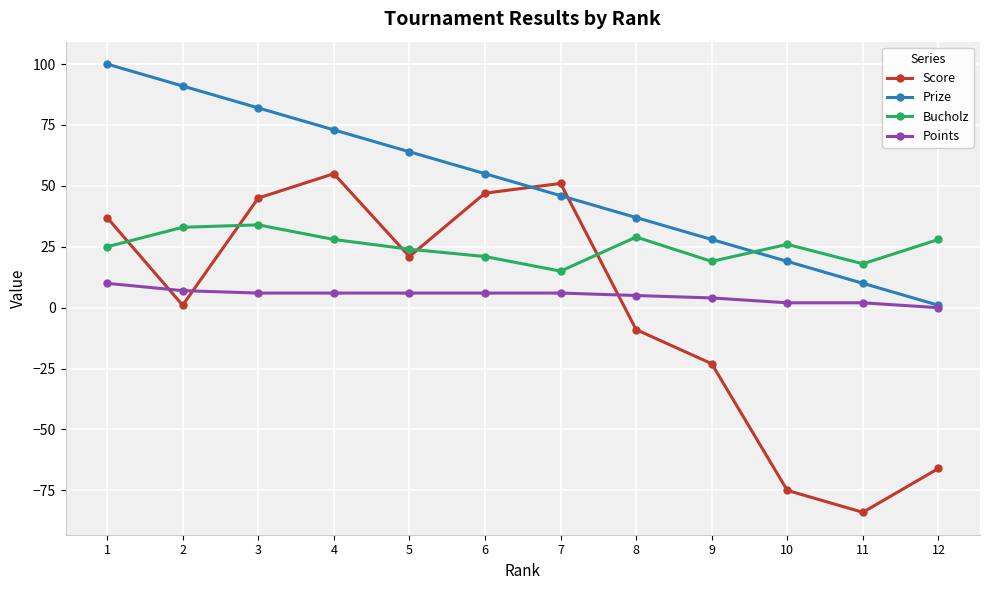

What is the smallest value displayed?

-84